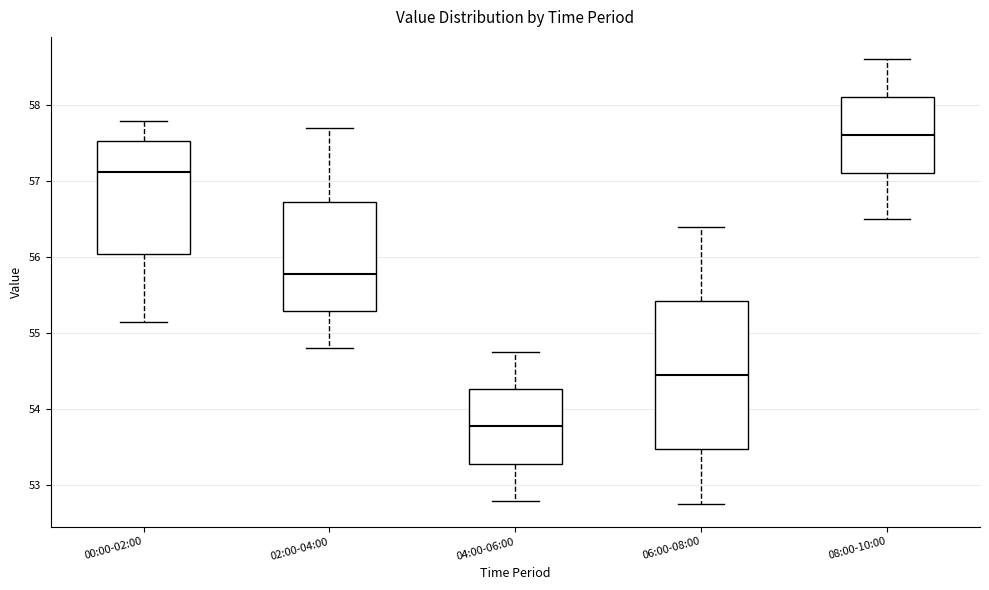

Comparing the boxes themselves (not the whiskers), which one is the tallest?

06:00-08:00